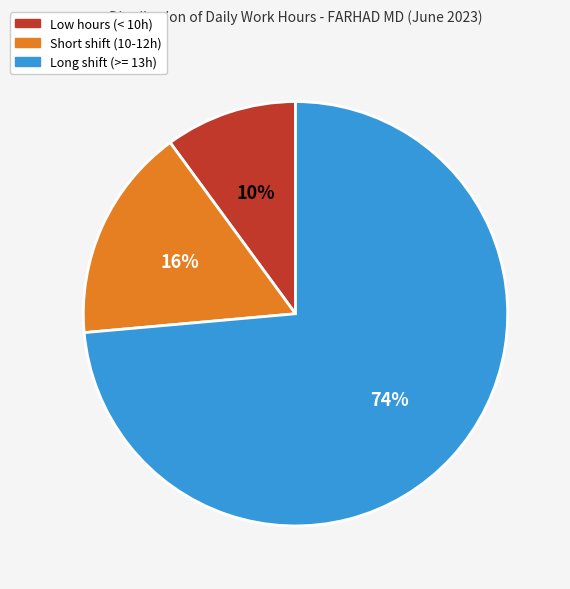

Is there any slice that represents more than half of the pie?

Yes